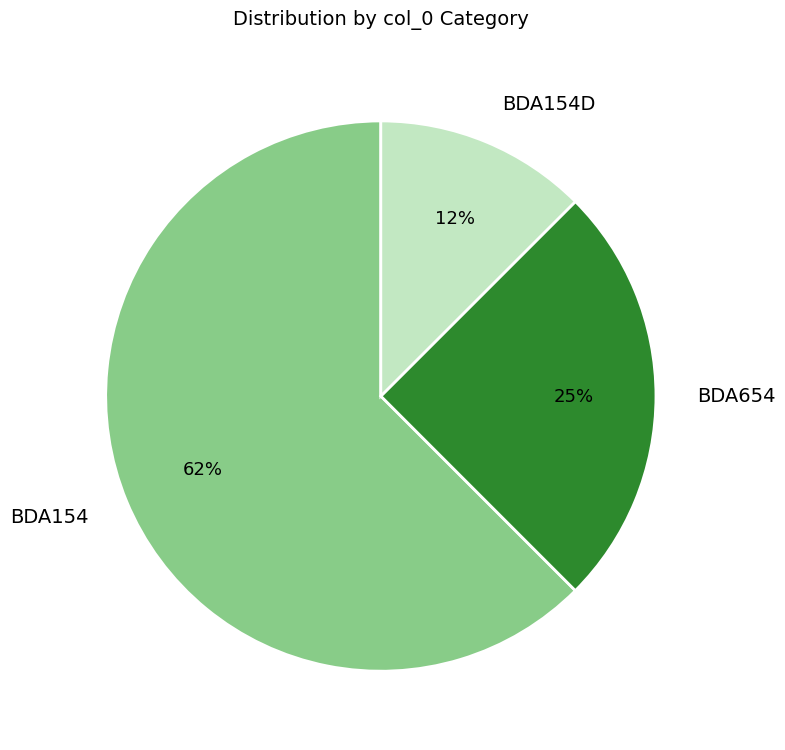

Is it true that BDA654 is 25% of the pie?

True